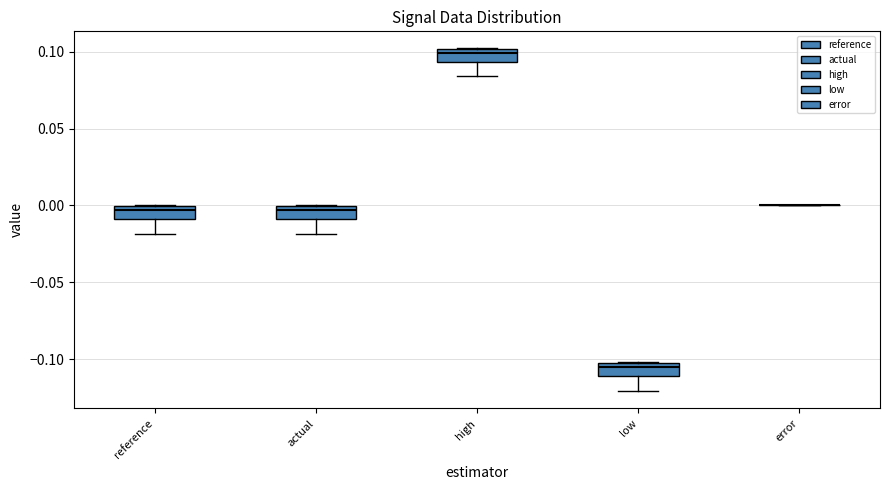

Reading left to right, read every box against the y-axis: the position of its median line, the range the box covers, and the ends of its whiskers. The values are not printed on the chart, so give them approximately, as read against the axis.

reference: median -0.005, box -0.010 to 0.000, whiskers -0.020 to 0.000
actual: median -0.005, box -0.010 to 0.000, whiskers -0.020 to 0.000
high: median 0.100 (just below the box's upper edge), box 0.095 to 0.100, whiskers 0.085 to 0.100
low: median -0.105 (just below the box's upper edge), box -0.110 to -0.105, whiskers -0.120 to -0.100
error: box collapsed to a line at 0.000, whiskers 0.000 to 0.000